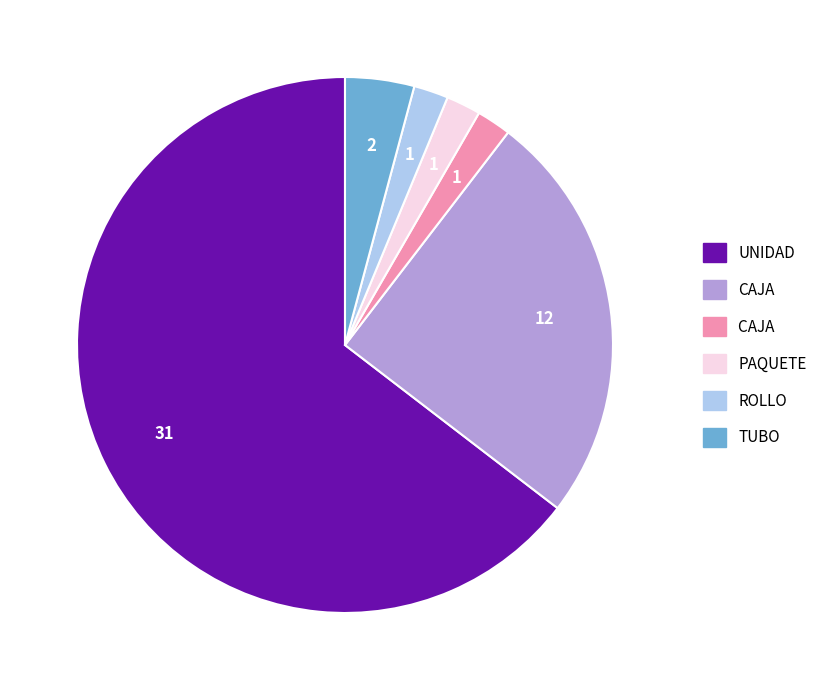

Is there a majority slice in this chart?

Yes